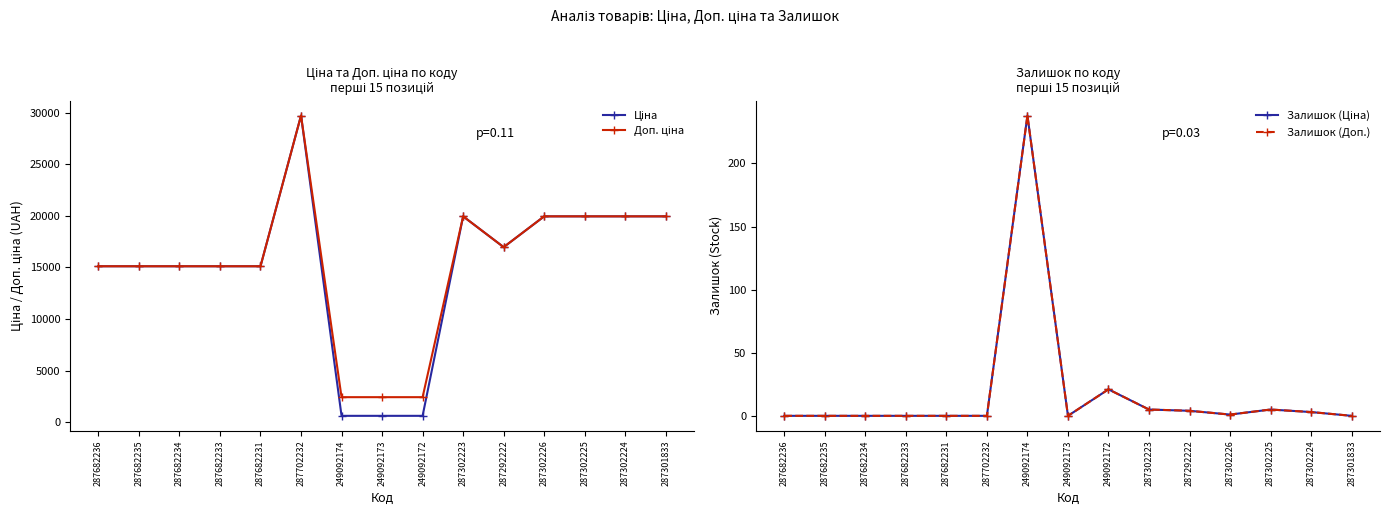

Where is the first local minimum for Залишок (Доп.)?

249092173